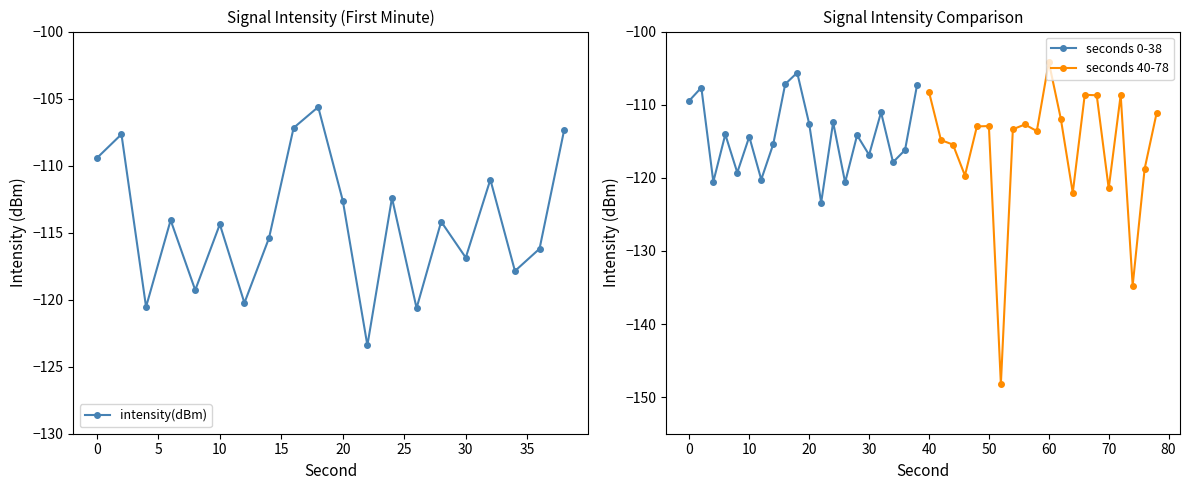

True or false: seconds 0-38 has more than 0 interior local peaks.

True